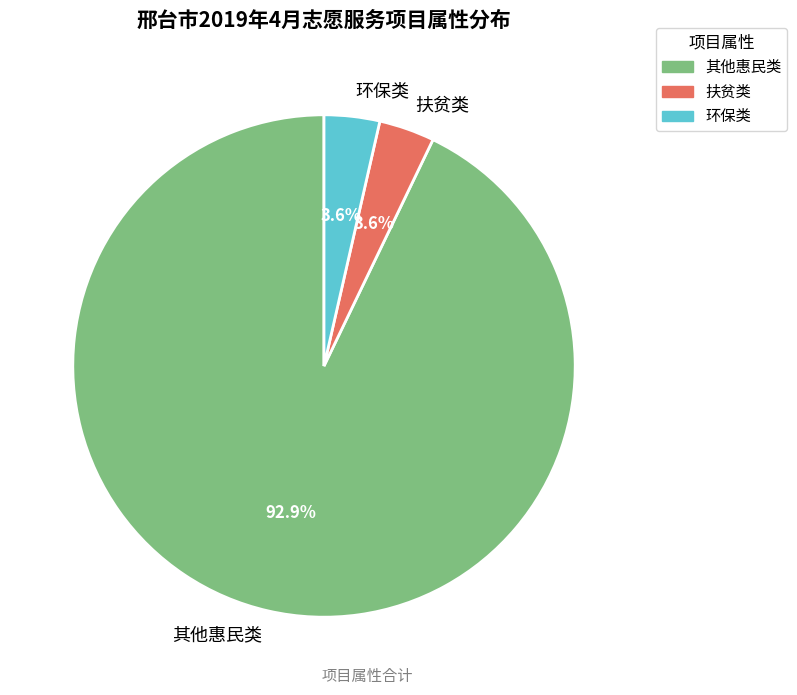

Which slice is the largest?

其他惠民类